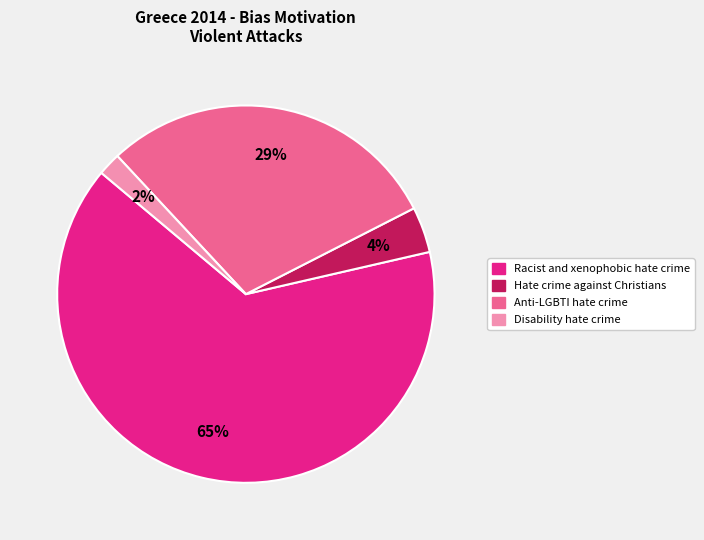

To the nearest percent, what is the average slice percentage?

25%